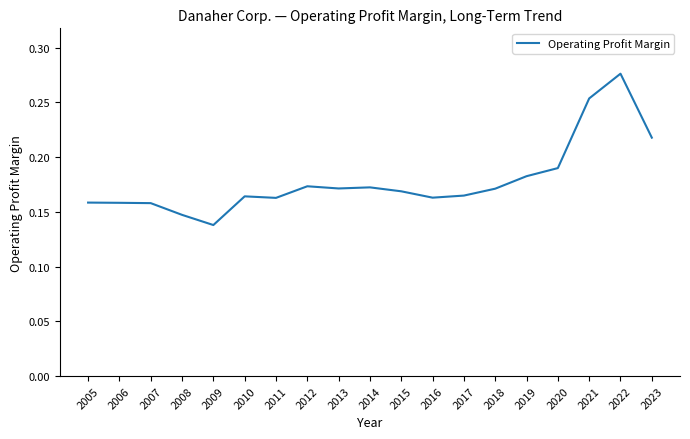

Between 2019 and 2006, which is larger?

2019